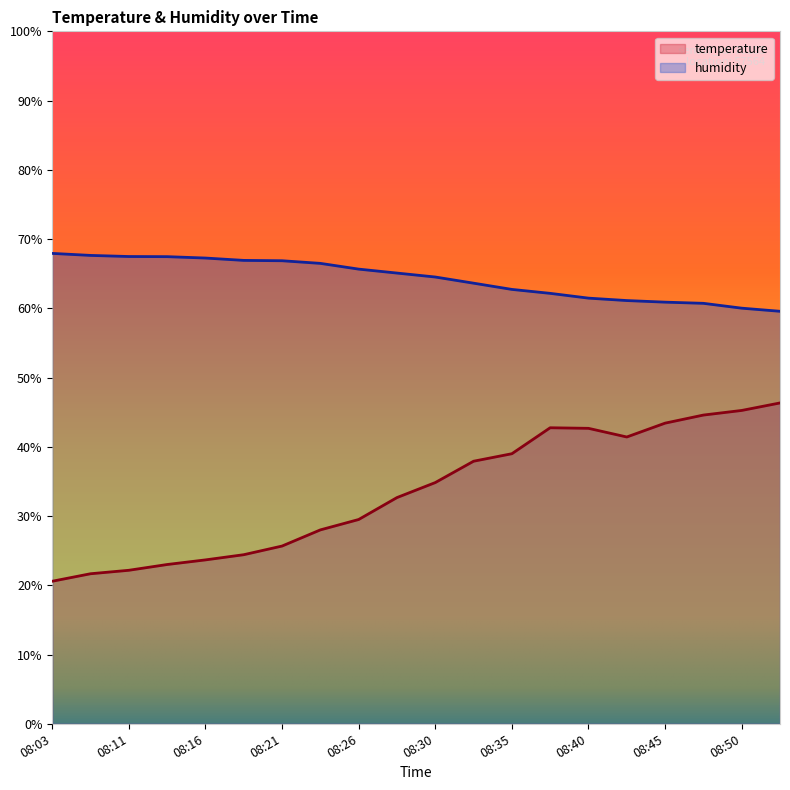

Which label corresponds to the largest value in the chart?

08:03